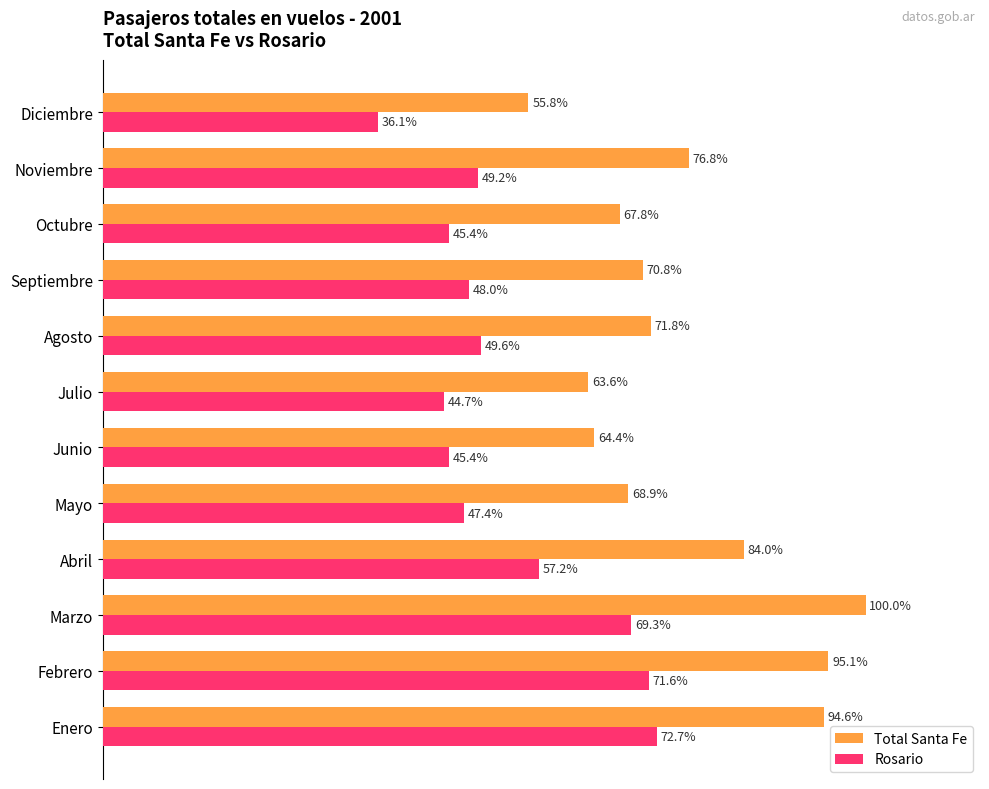

Which label corresponds to the largest value in the chart?

Marzo